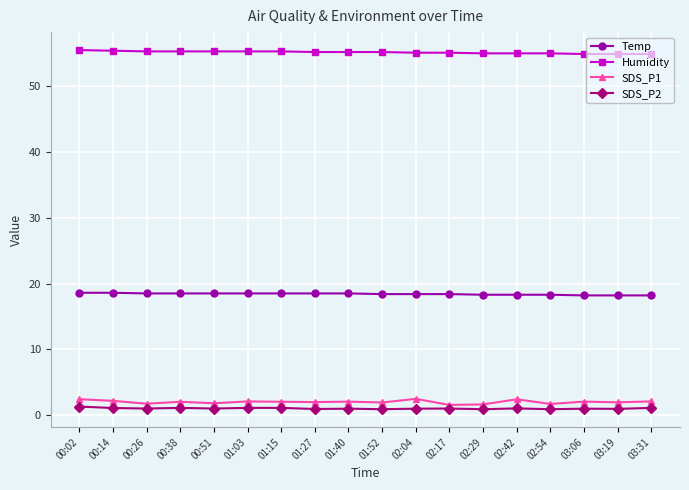

What is the maximum value for SDS_P1?

2.5